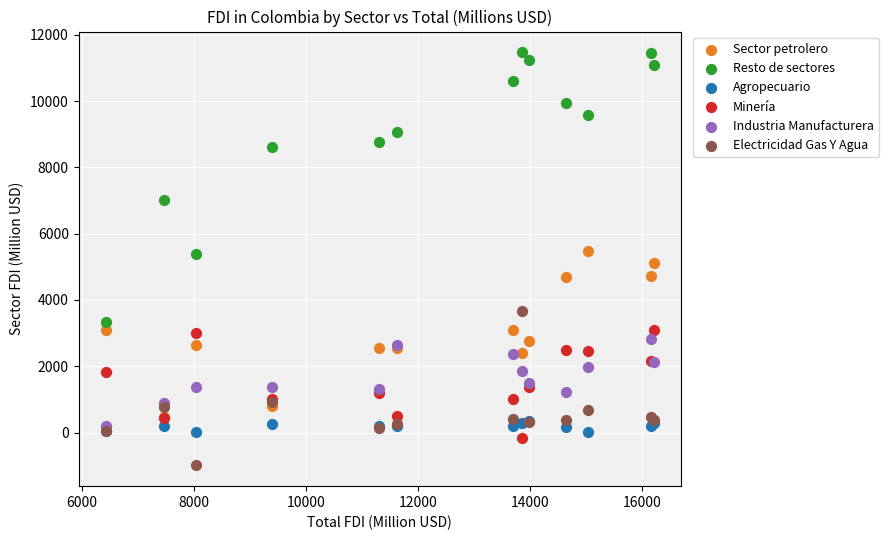

What are all the series names shown in the legend?

Sector petrolero, Resto de sectores, Agropecuario, Minería, Industria Manufacturera, Electricidad Gas Y Agua